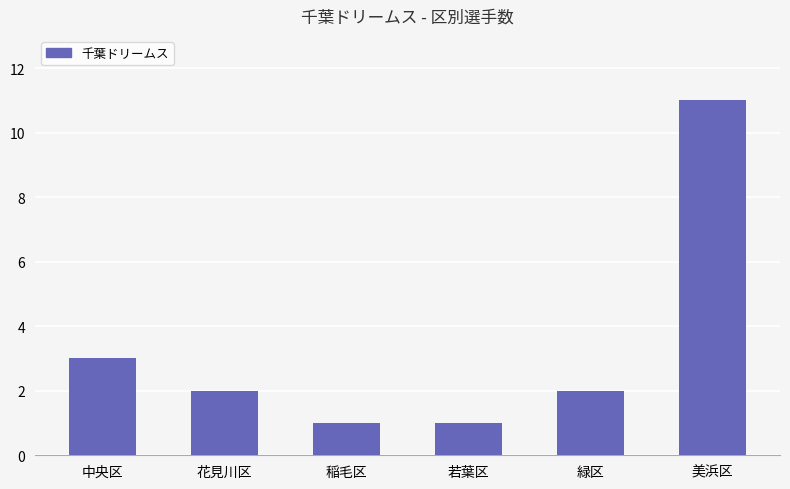

Reading left to right, transcribe all the data shown in this chart.

3	2	1	1	2	11